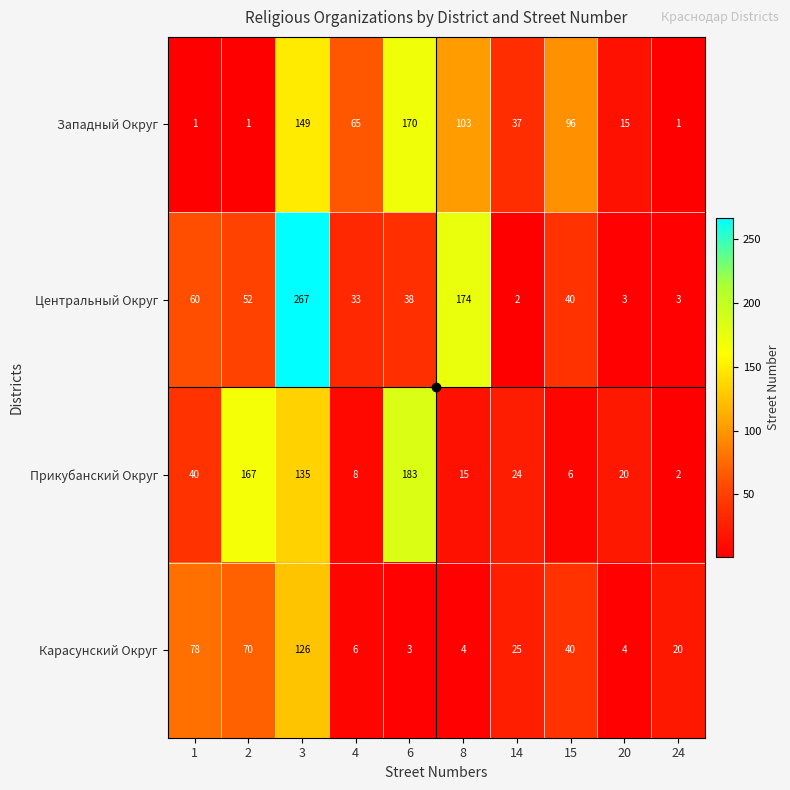

At how many categories does at least one series exceed 141?

4